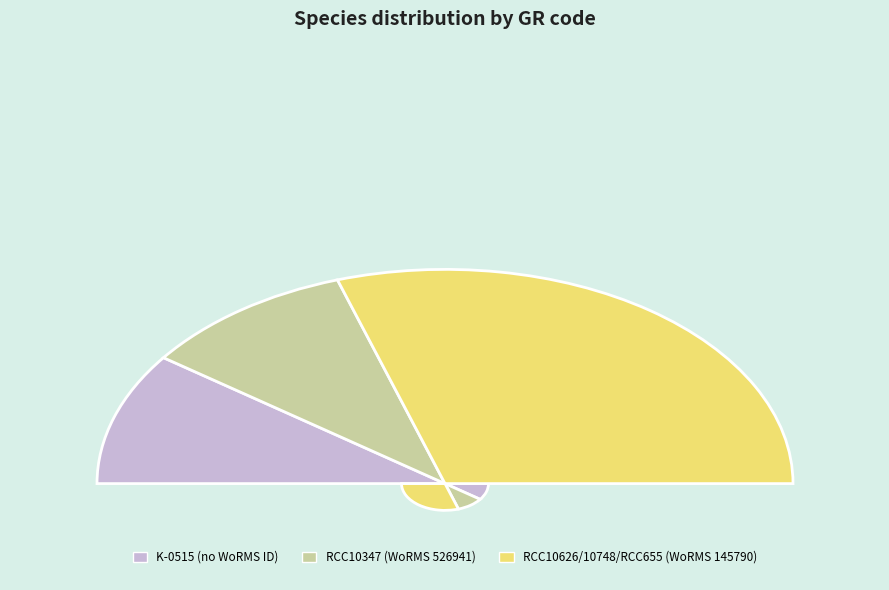

Which category has the smallest portion of the pie?

K-0515